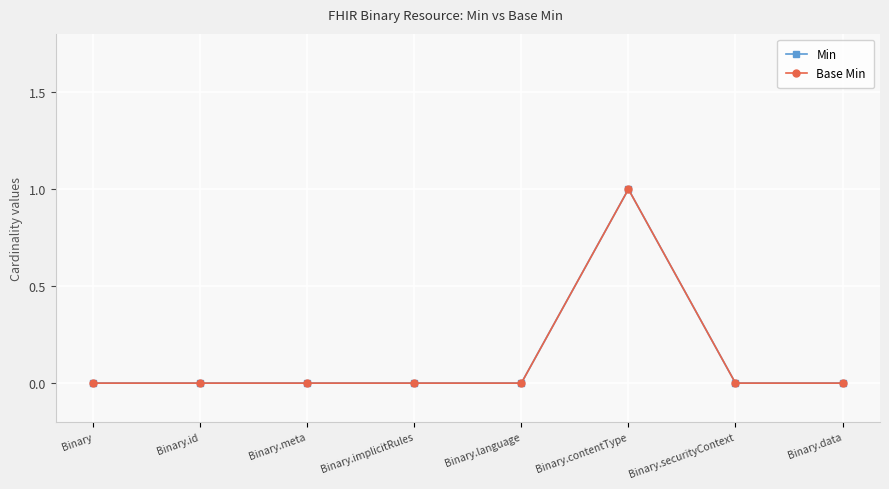

Is it true that Base Min equals -1 at Binary.language?

False